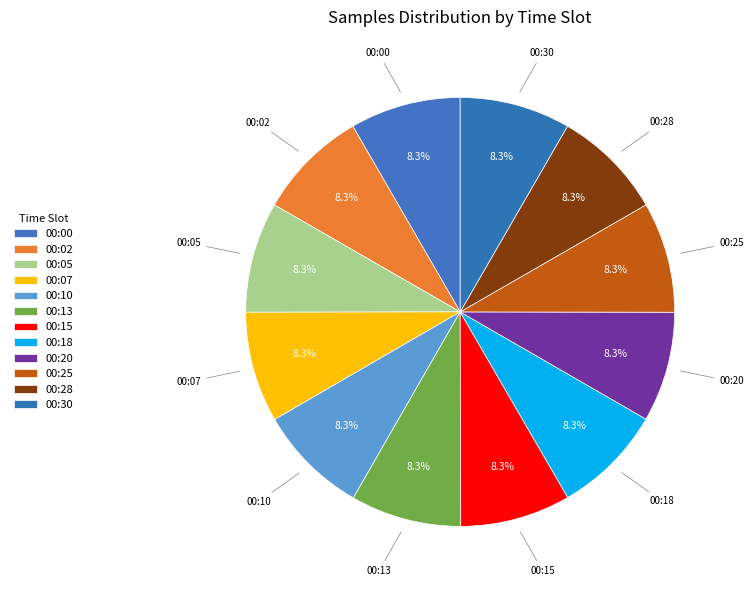

Count the number of slices in the pie.

12